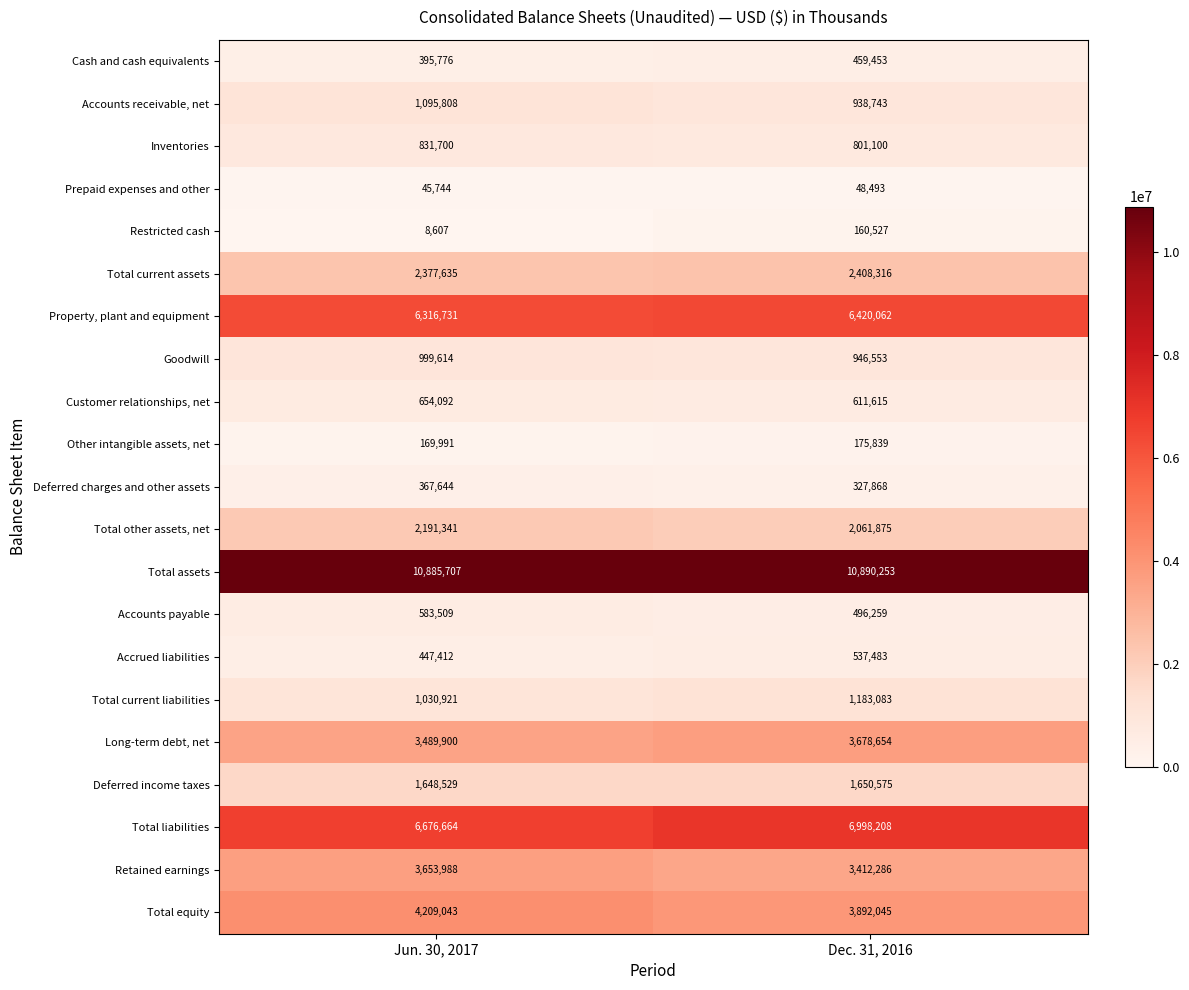

Which series has the largest total across all categories?

Total assets